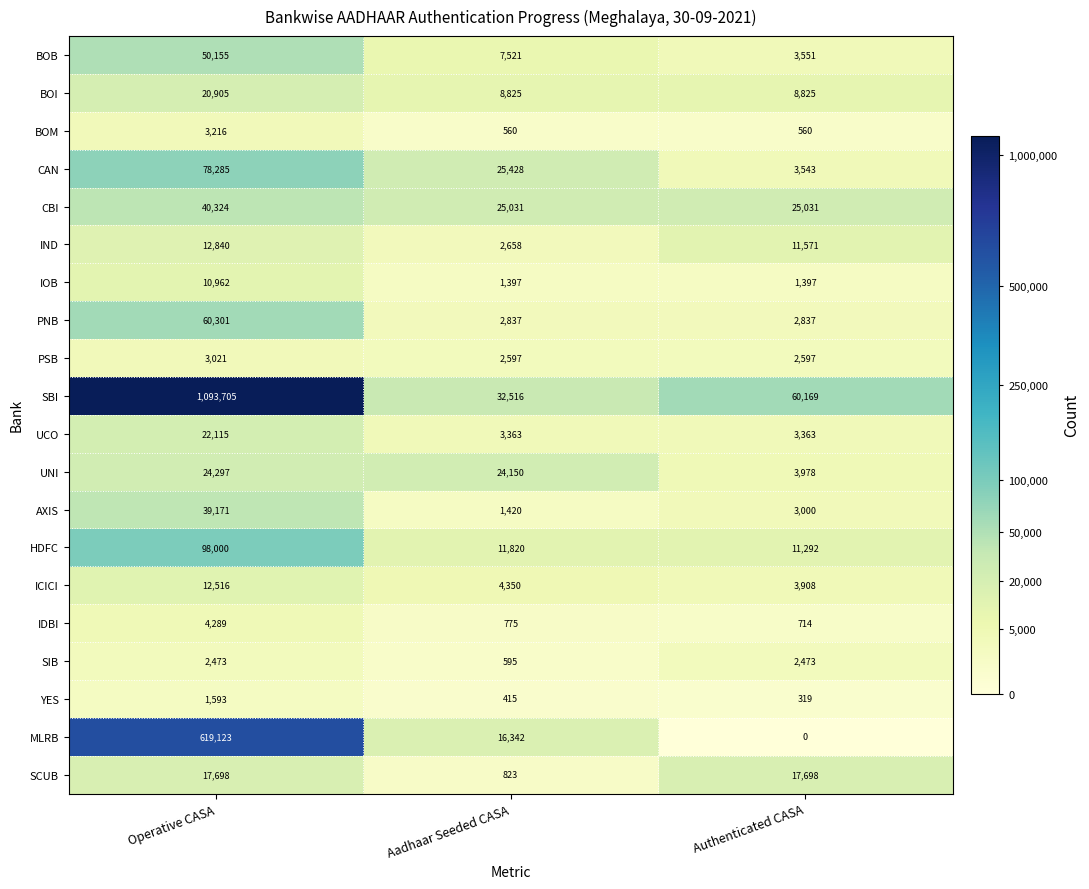

What is the sum of the UCO values at Operative CASA and Aadhaar Seeded CASA?

25478